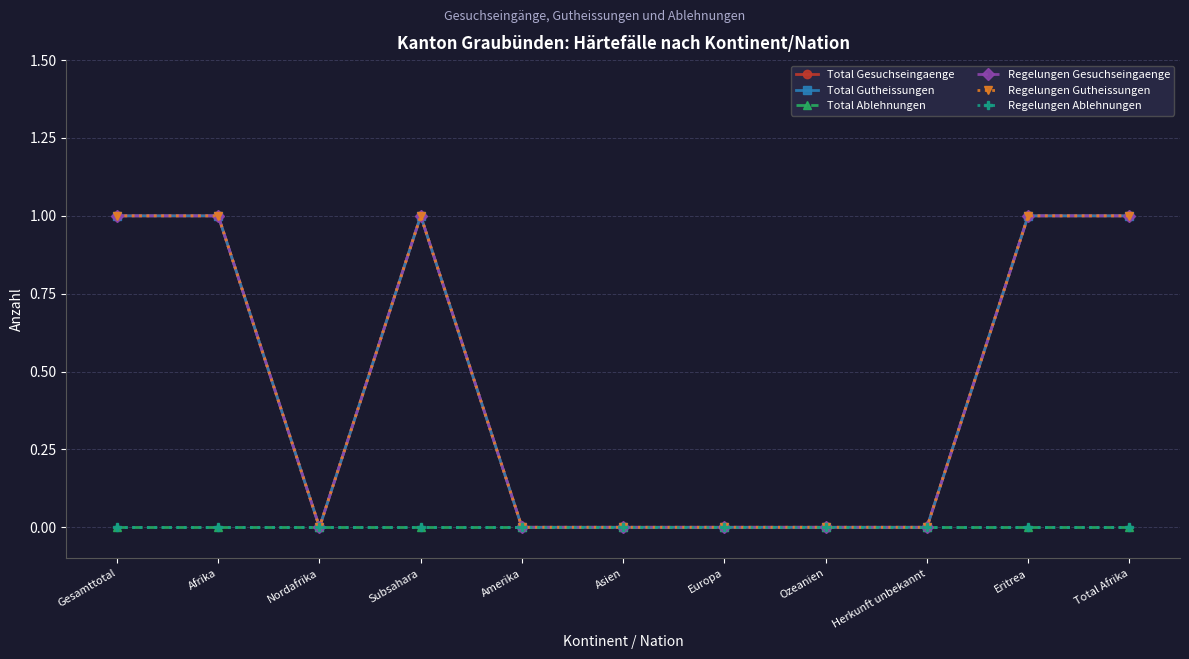

What is the label of the 9th point from the left?

Herkunft unbekannt